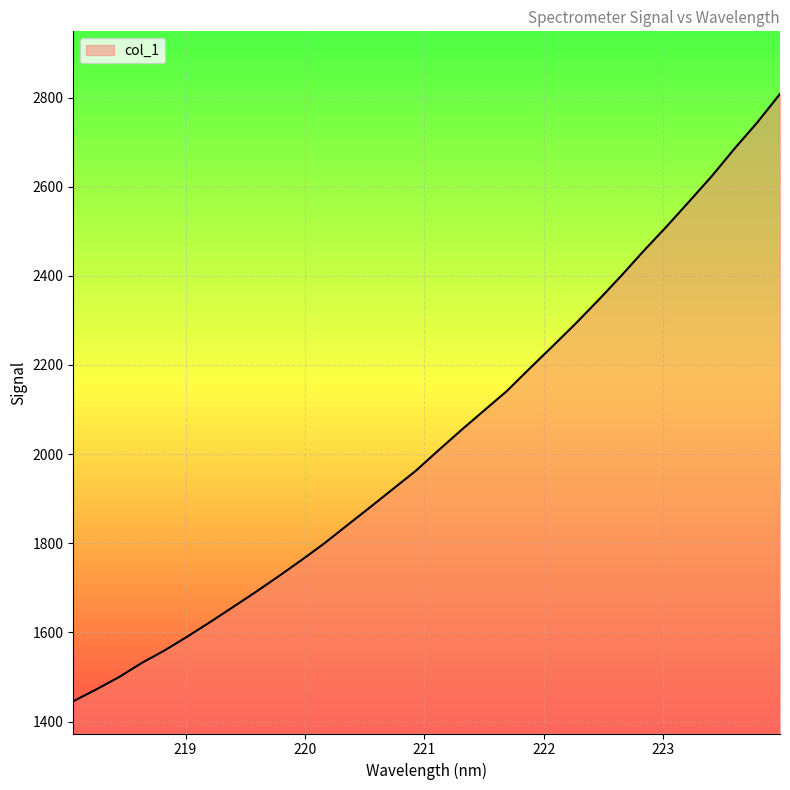

What is the greatest value displayed?

2808.0